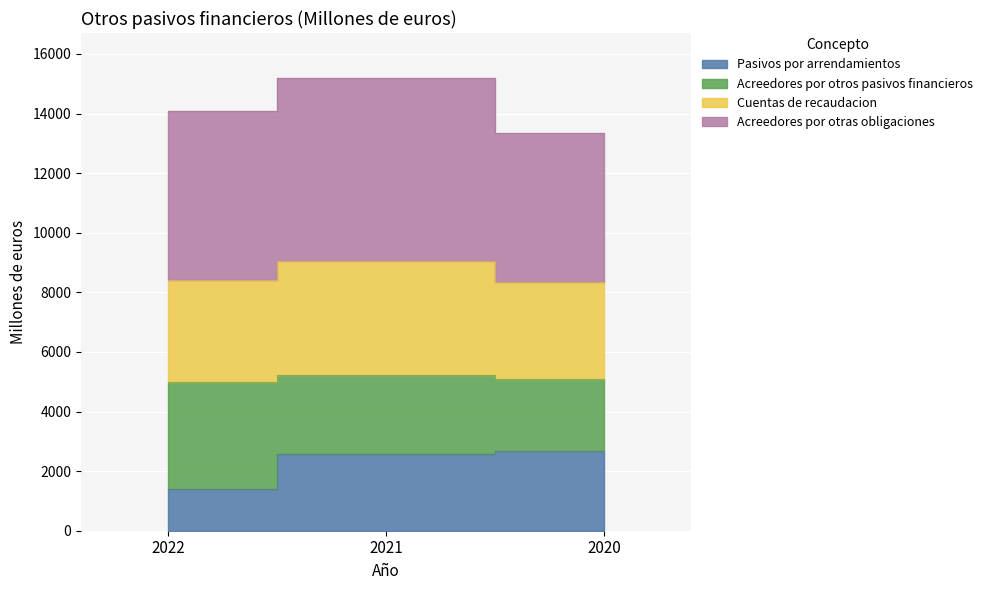

Which series changed the most between 2022 and 2020?

Pasivos por arrendamientos